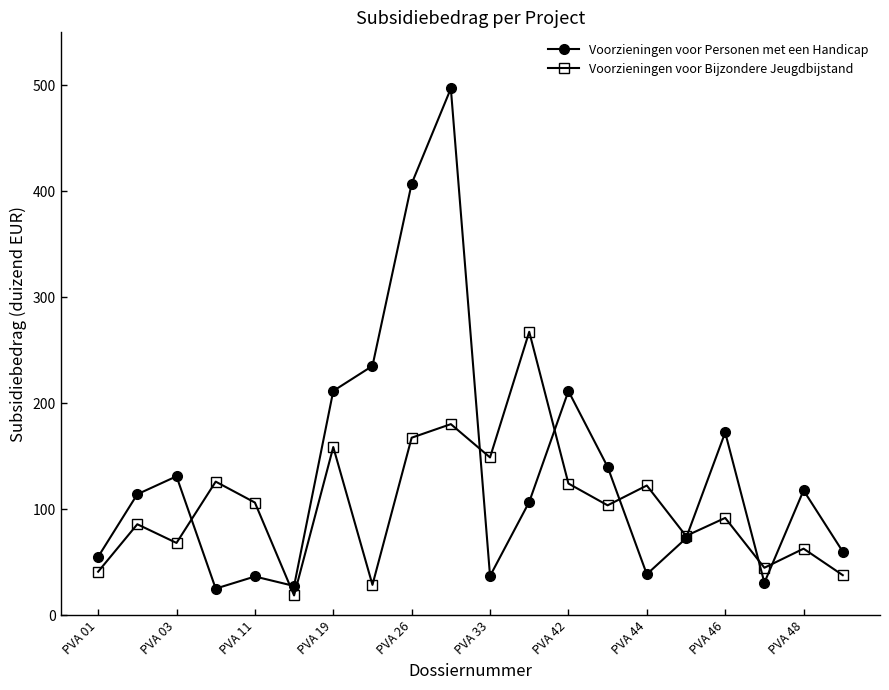

What is the lowest value of the Voorzieningen voor Bijzondere Jeugdbijstand series?

18.9